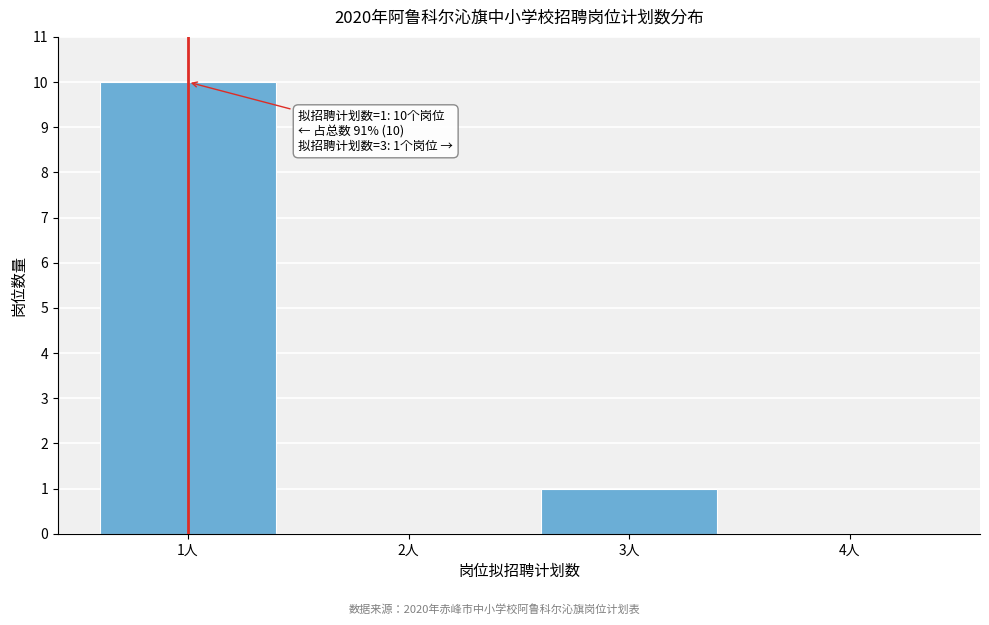

Reading left to right, list all the values displayed in this chart.

1人=10	2人=0	3人=1	4人=0